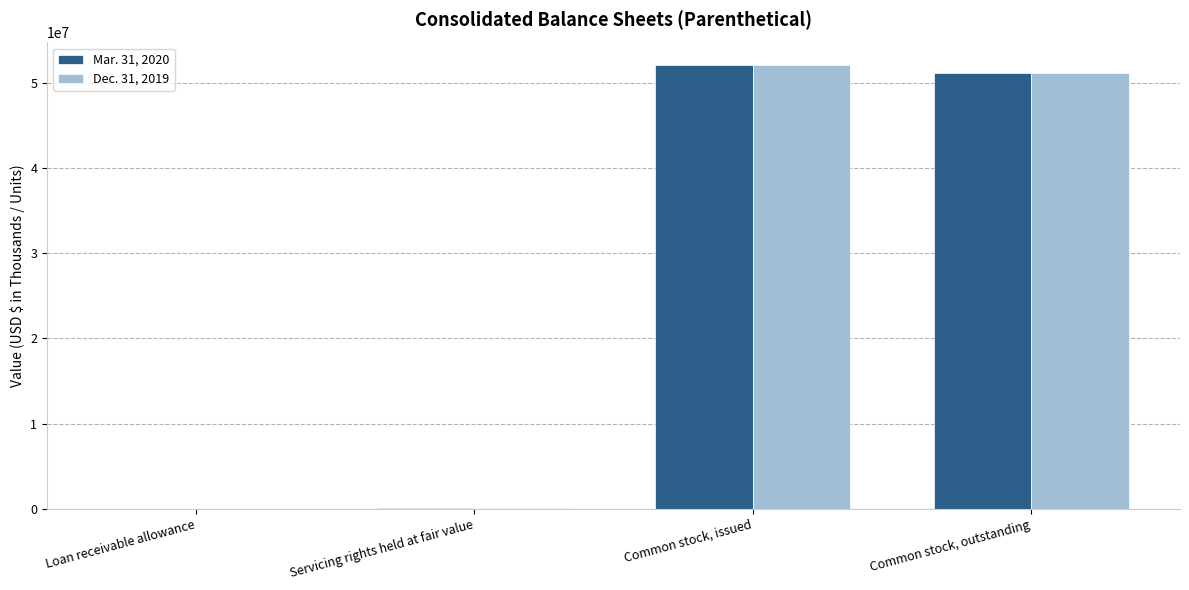

Where is Dec. 31, 2019 nearest to the value 26056031?

Common stock, outstanding